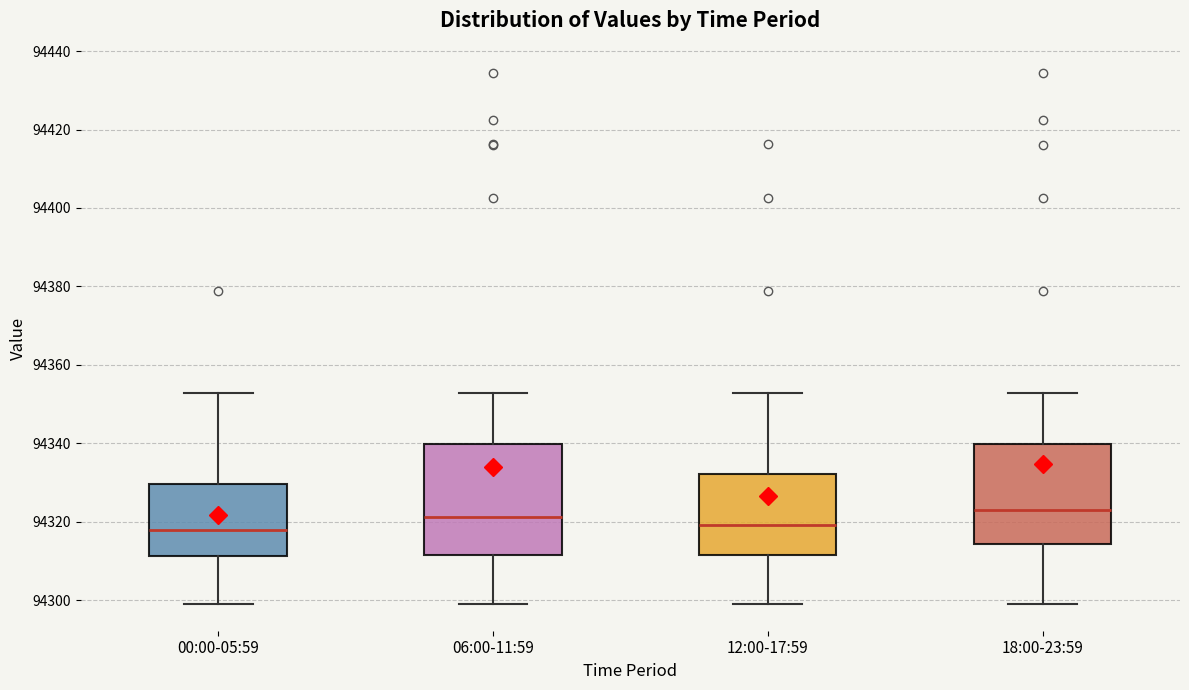

Which box is the tallest, from its lower edge to its upper edge?

06:00-11:59